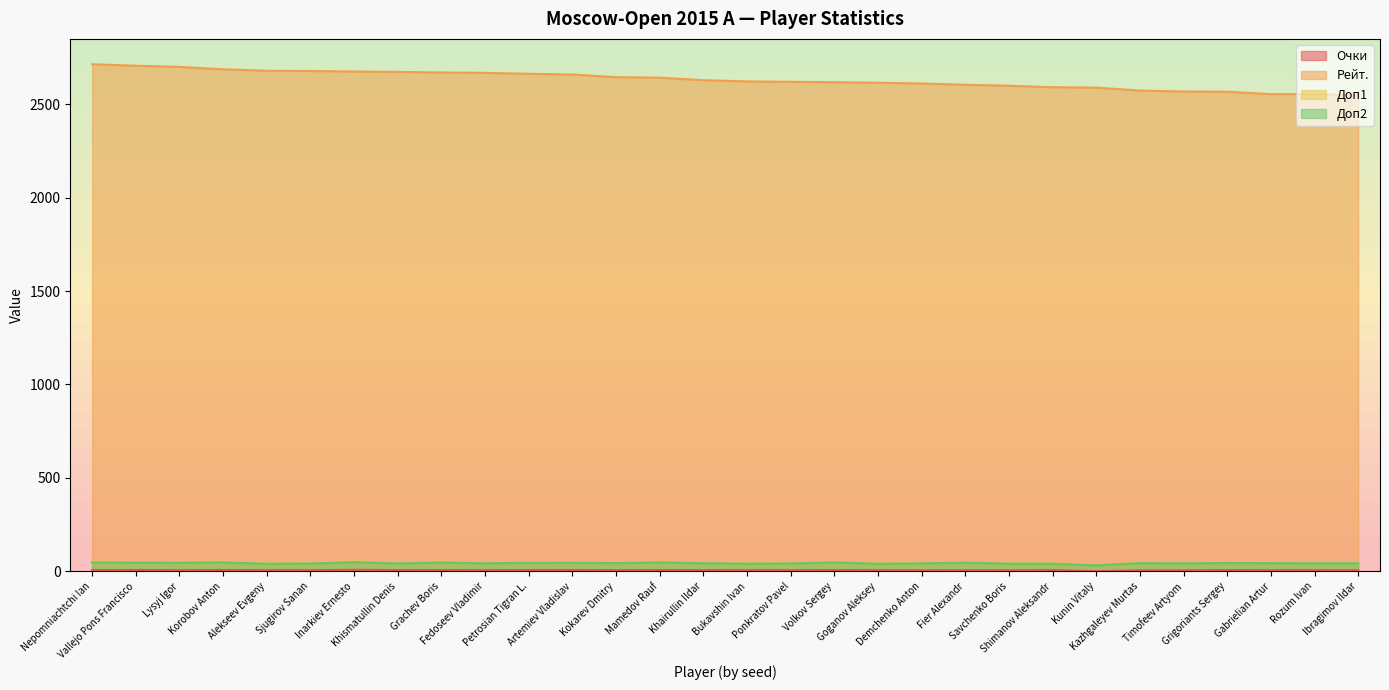

What is the total value across all series at Timofeev Artyom?

2663.0